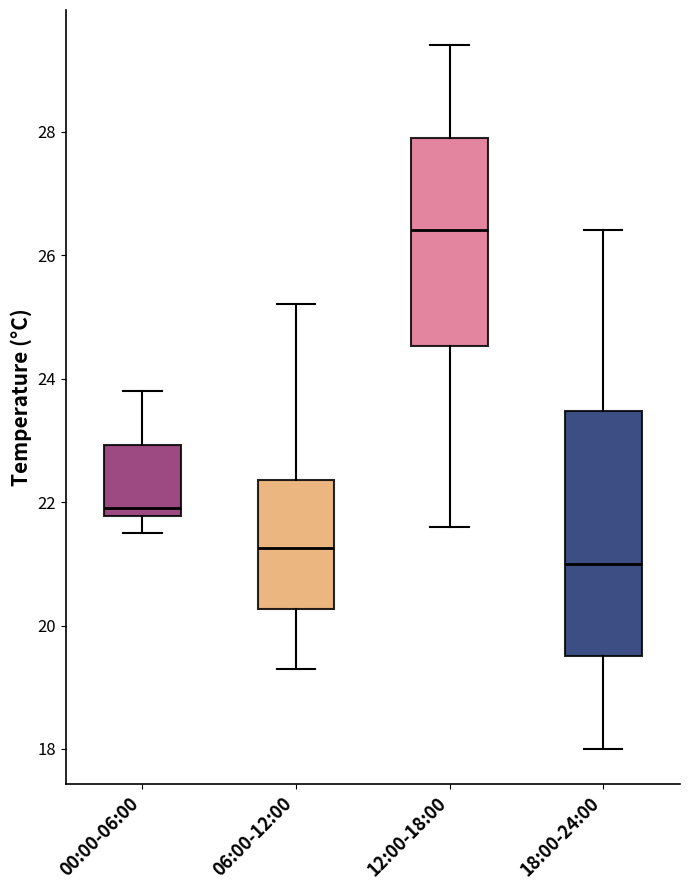

Which box is the tallest, from its lower edge to its upper edge?

18:00-24:00